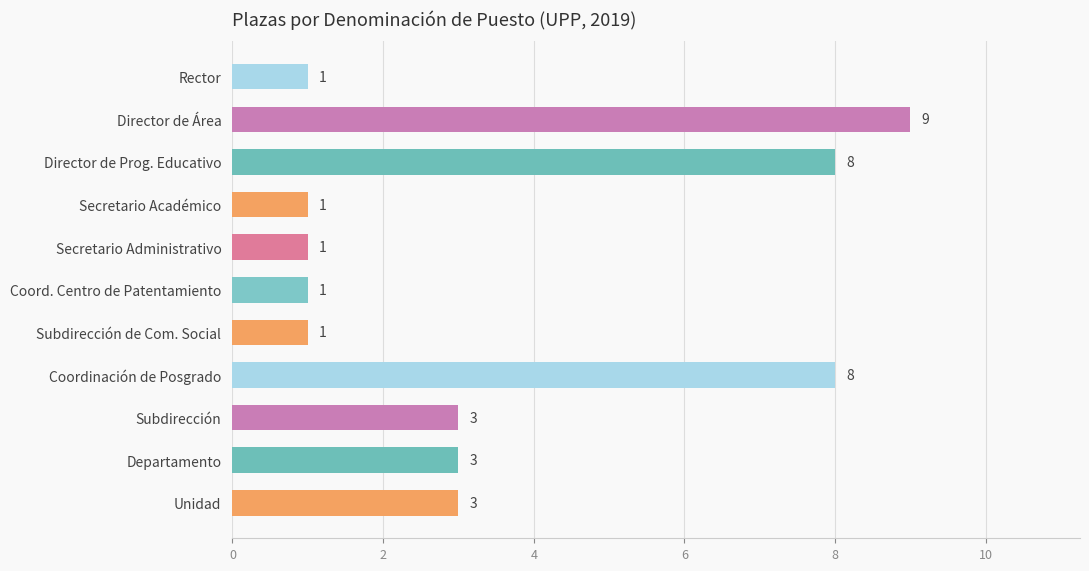

Count the values in the range 1 to 8.

10